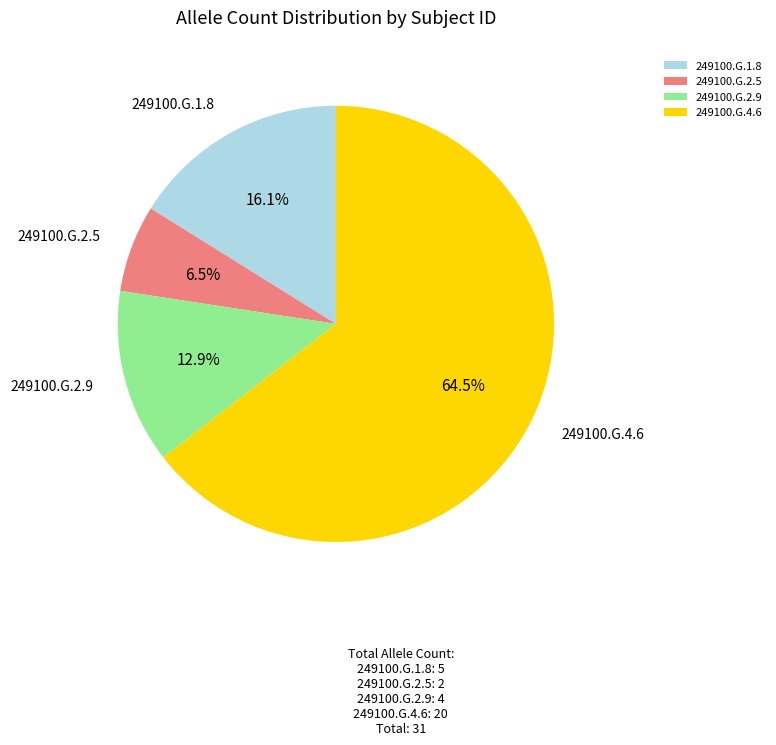

Does 249100.G.4.6 represent more than half of the total?

Yes